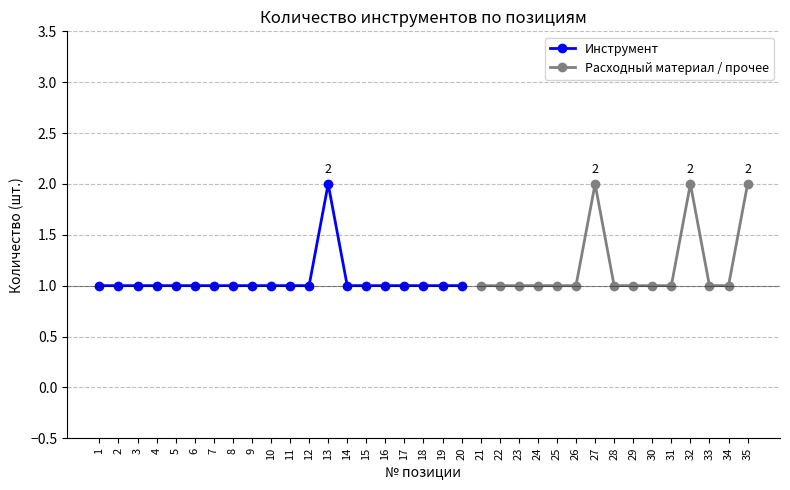

Which category has the highest value across all series?

13